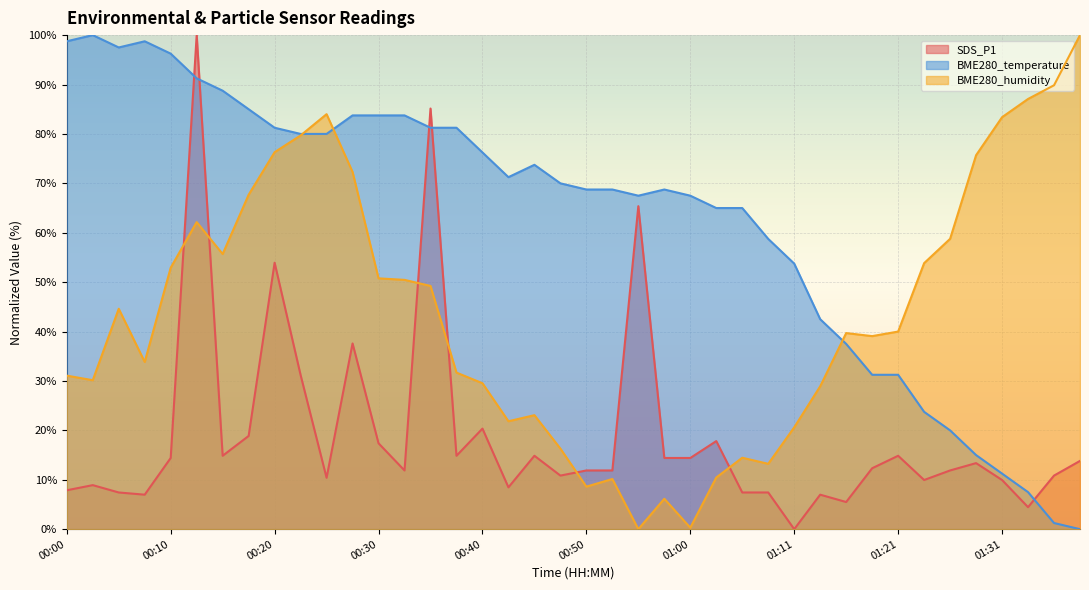

Where do SDS_P1 and BME280_temperature first cross each other?

00:10 and 00:13